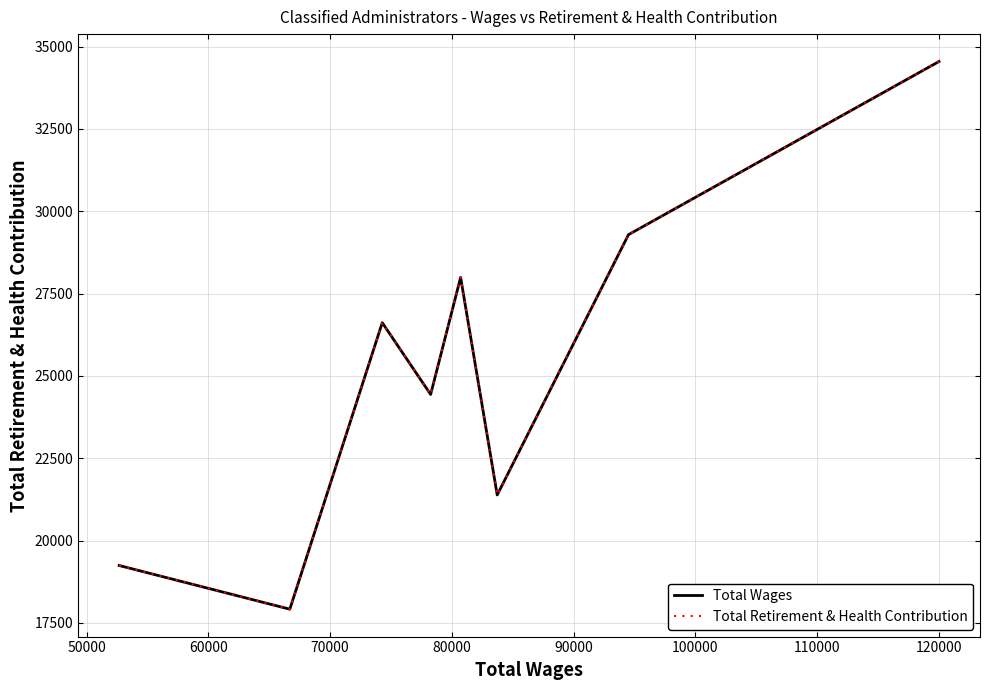

True or false: Total Wages and Total Retirement & Health Contribution cross at least once.

False